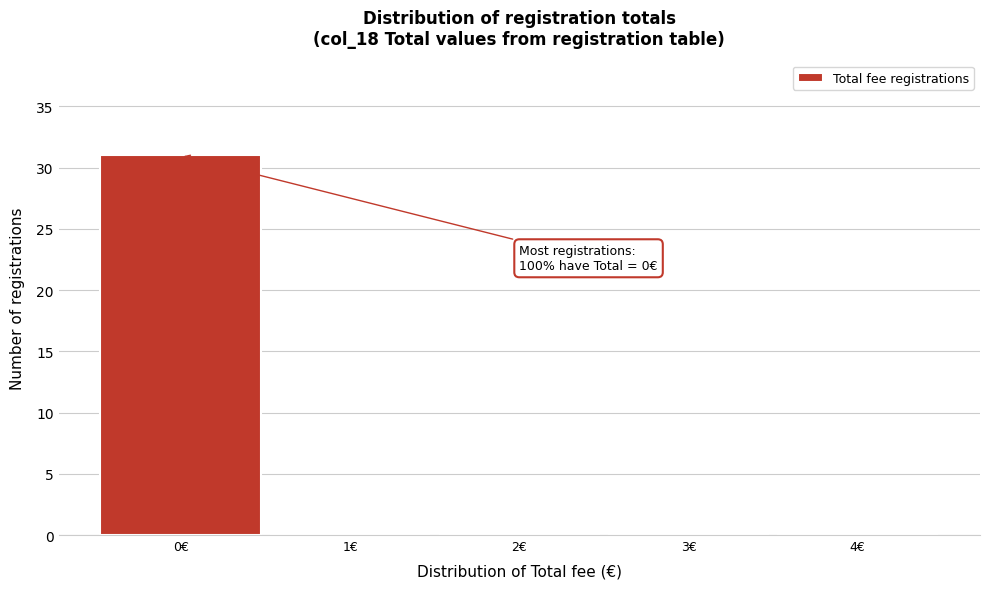

Over which range of the x-axis is the bar tallest?

-0.5 to 0.5